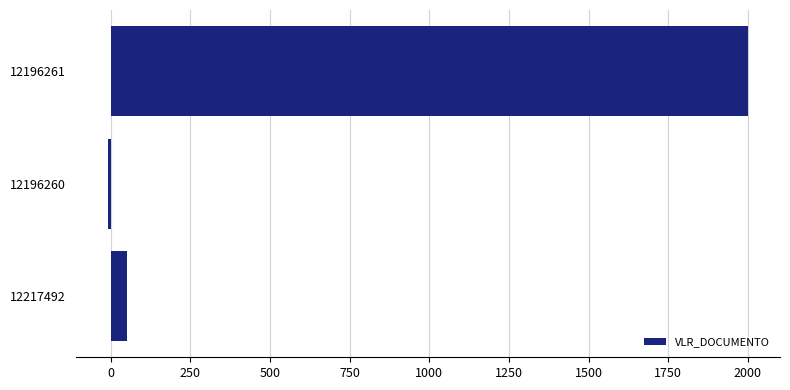

What is the change in value from 12217492 to 12196261?

+1950